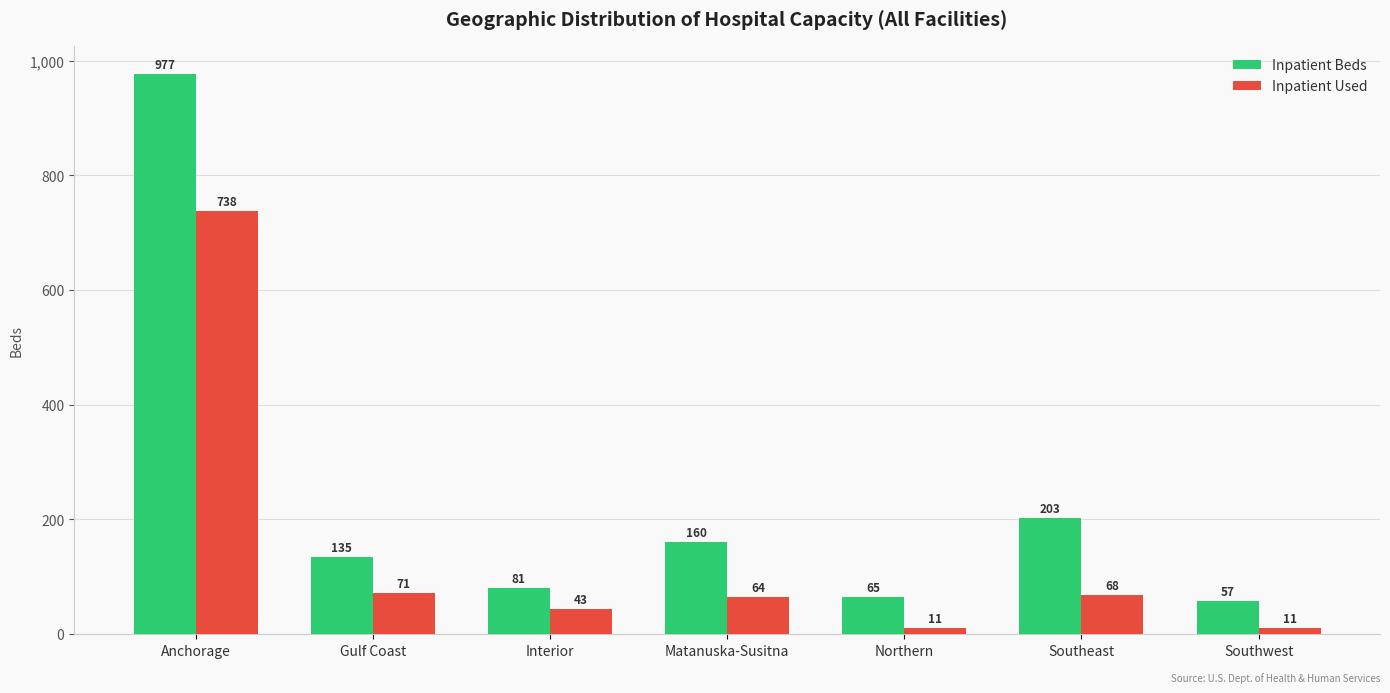

How many values in the Inpatient Used series are below 64?

3